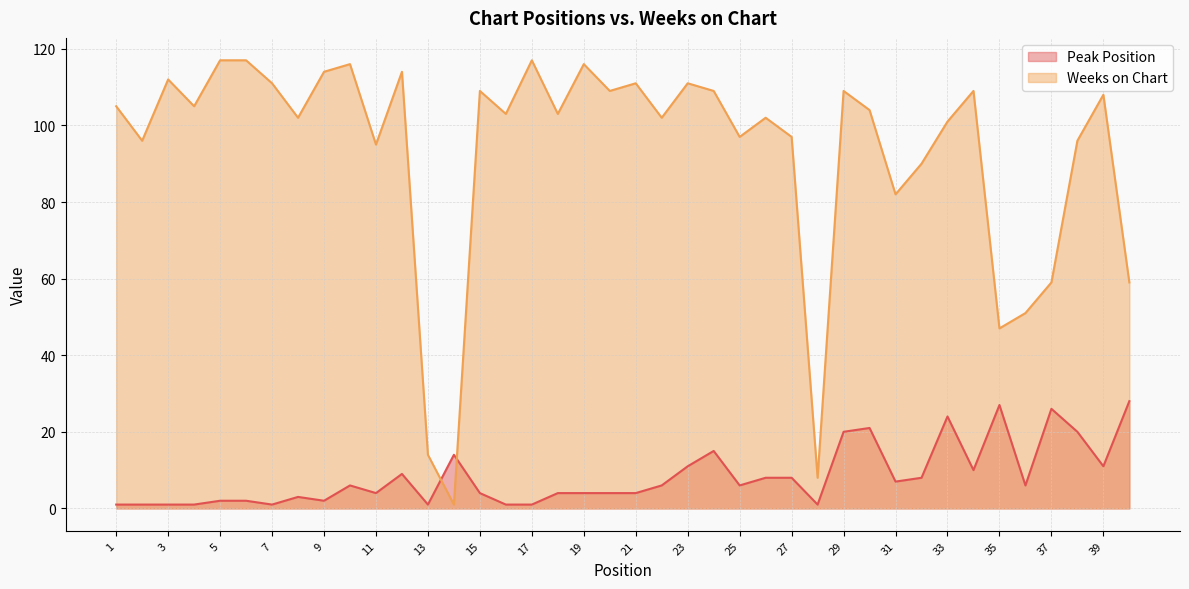

The Peak Position series shows 1 at 9. True or false?

False